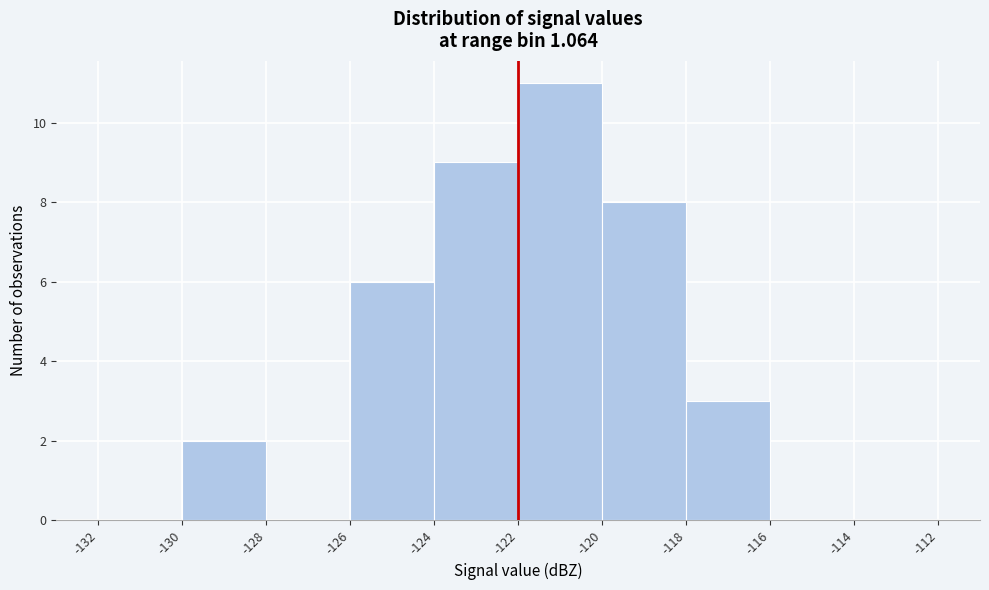

Reading left to right, list every bar in this chart as the range it spans on the x-axis followed by its height. The values are not printed on the chart, so give them approximately, as read against the axis.

-132 to -130: 0
-130 to -128: 2
-128 to -126: 0
-126 to -124: 6
-124 to -122: 9
-122 to -120: 11
-120 to -118: 8
-118 to -116: 3
-116 to -114: 0
-114 to -112: 0